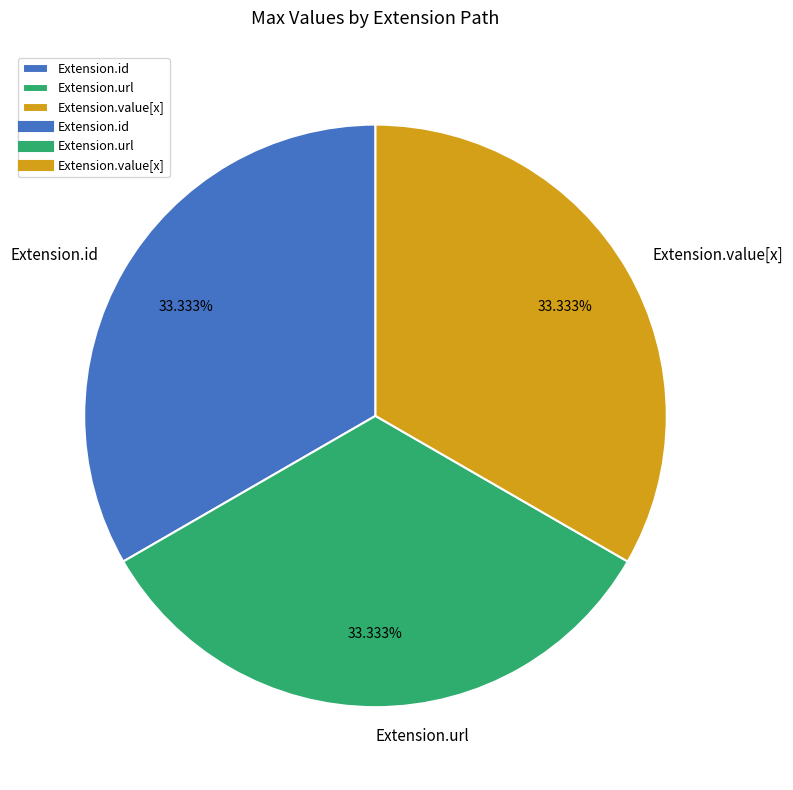

Is the sum of Extension.value[x] and Extension.url greater than half?

Yes